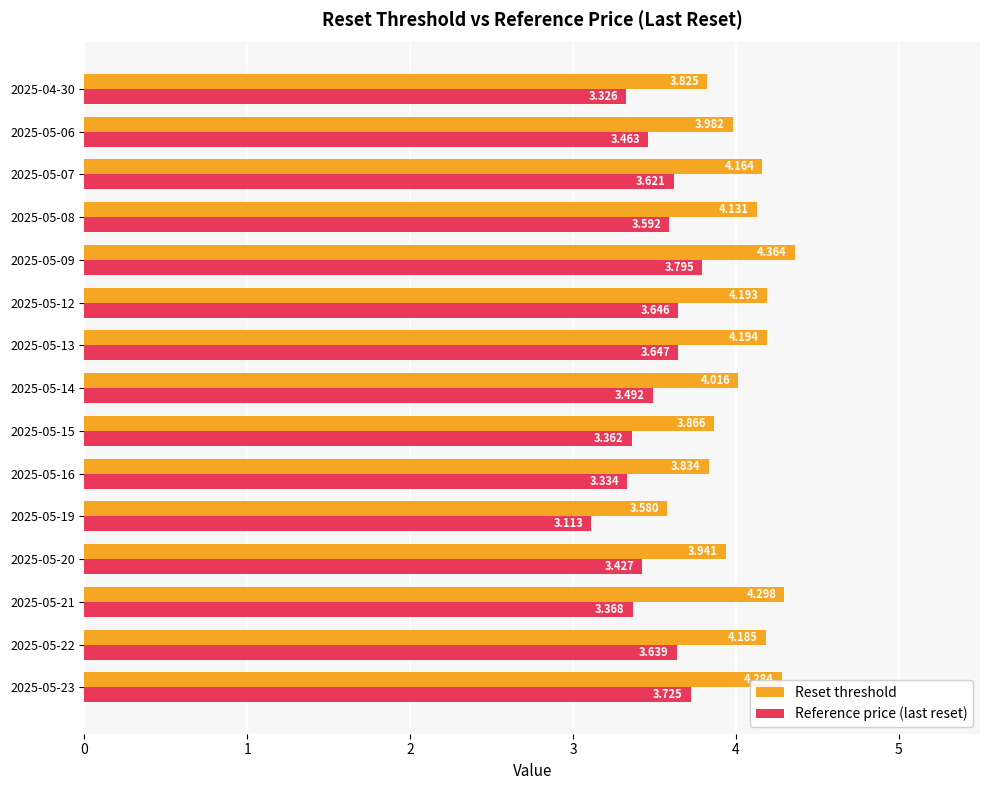

At how many categories does at least one series exceed 4?

9